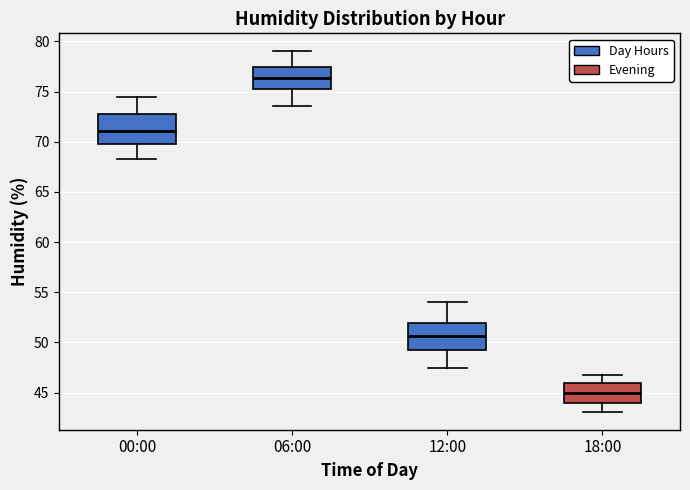

Reading left to right, read every box against the y-axis: the position of its median line, the range the box covers, and the ends of its whiskers. The values are not printed on the chart, so give them approximately, as read against the axis.

00:00: median 71.0, box 69.5 to 73.0, whiskers 68.5 to 74.5
06:00: median 76.5, box 75.0 to 77.5, whiskers 73.5 to 79.0
12:00: median 50.5, box 49.0 to 52.0, whiskers 47.5 to 54.0
18:00: median 45.0, box 44.0 to 46.0, whiskers 43.0 to 47.0